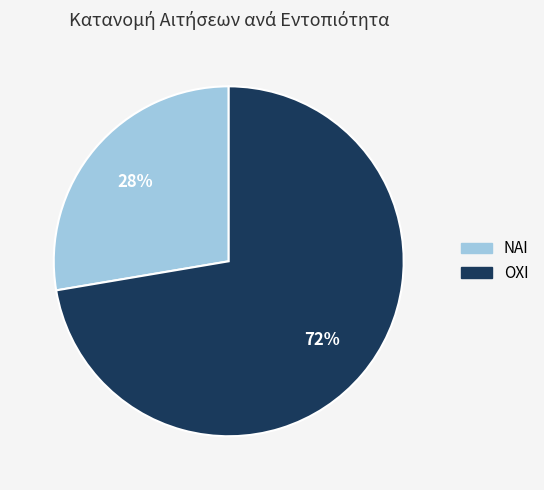

Count the number of slices in the pie.

2